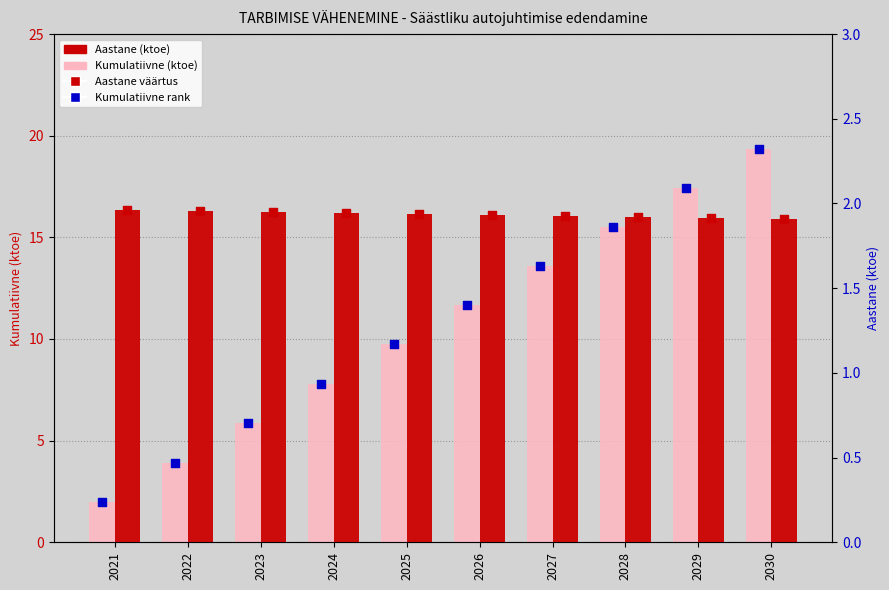

What is the total value across all series at 2027?

31.1